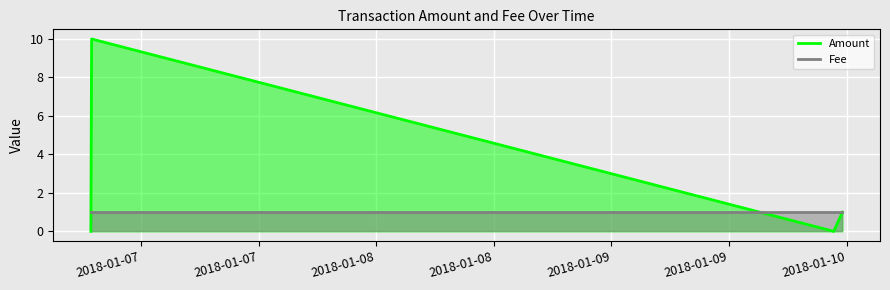

At how many categories does at least one series exceed 1?

1